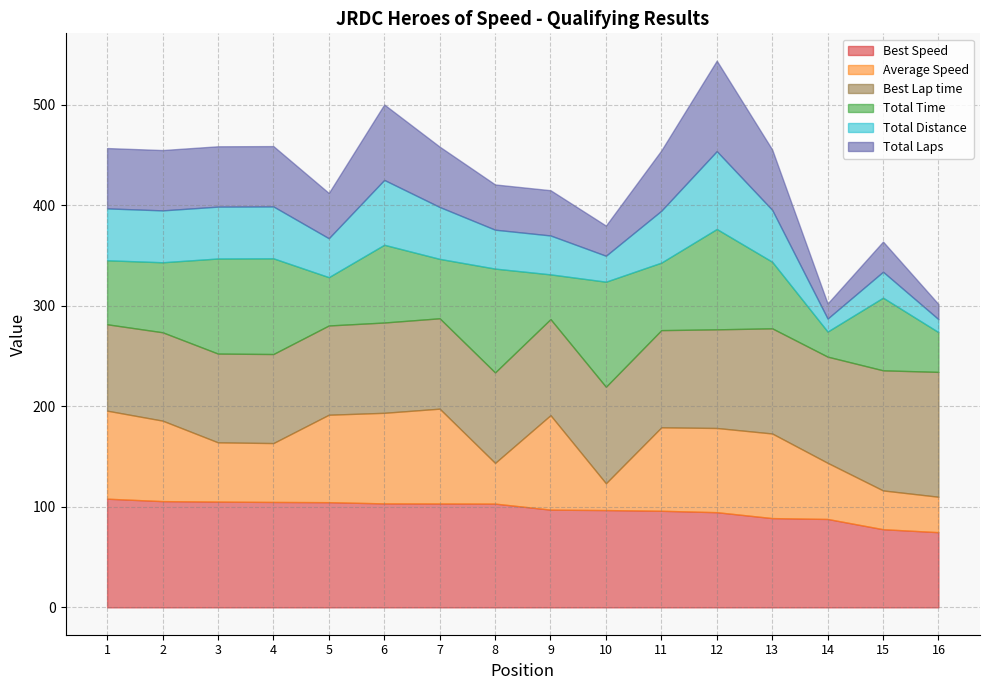

True or false: Average Speed and Total Distance cross at least once.

False